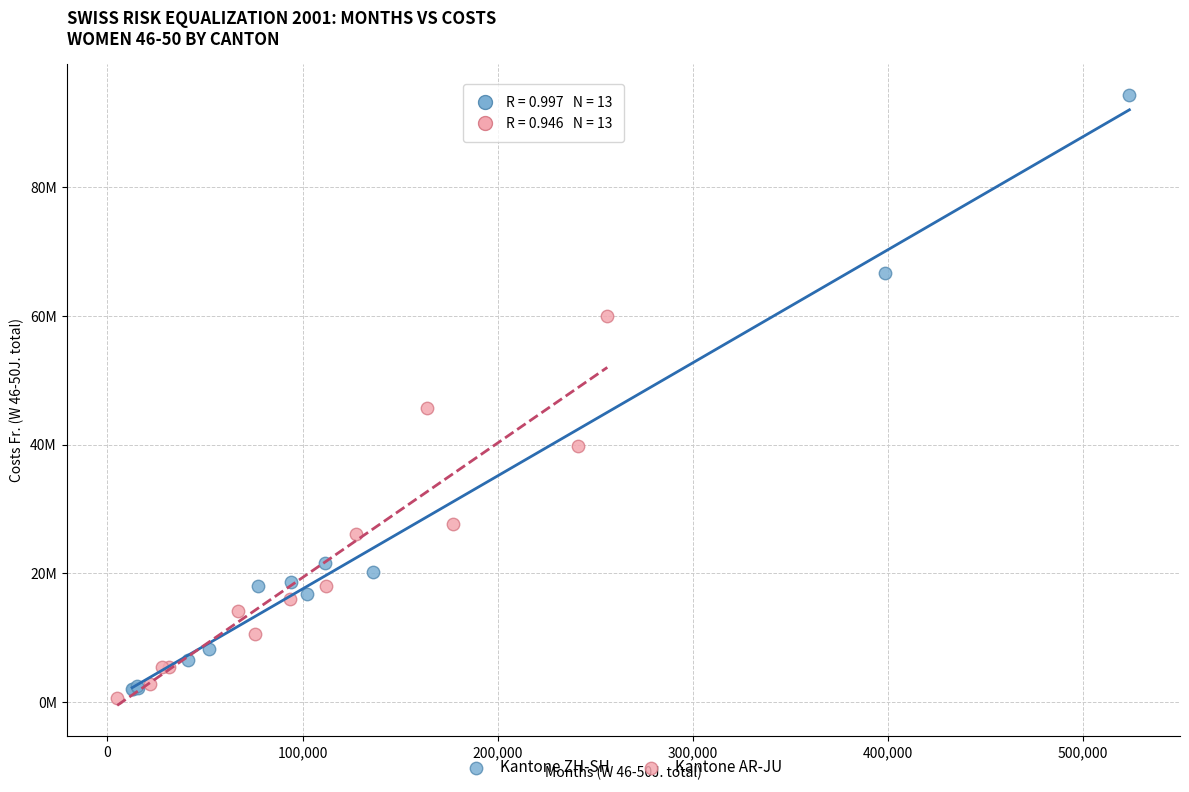

Which series reaches the maximum Y coordinate?

Kantone ZH-SH